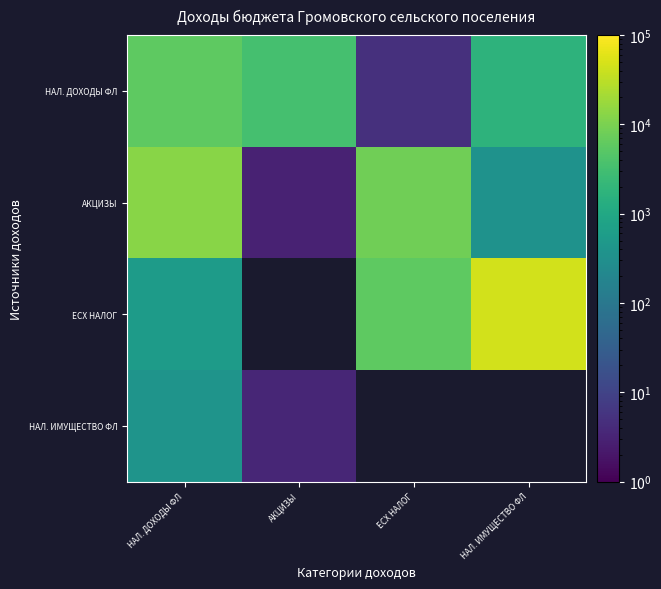

Which has a higher value, АКЦИЗЫ or НАЛ. ИМУЩЕСТВО ФЛ?

АКЦИЗЫ